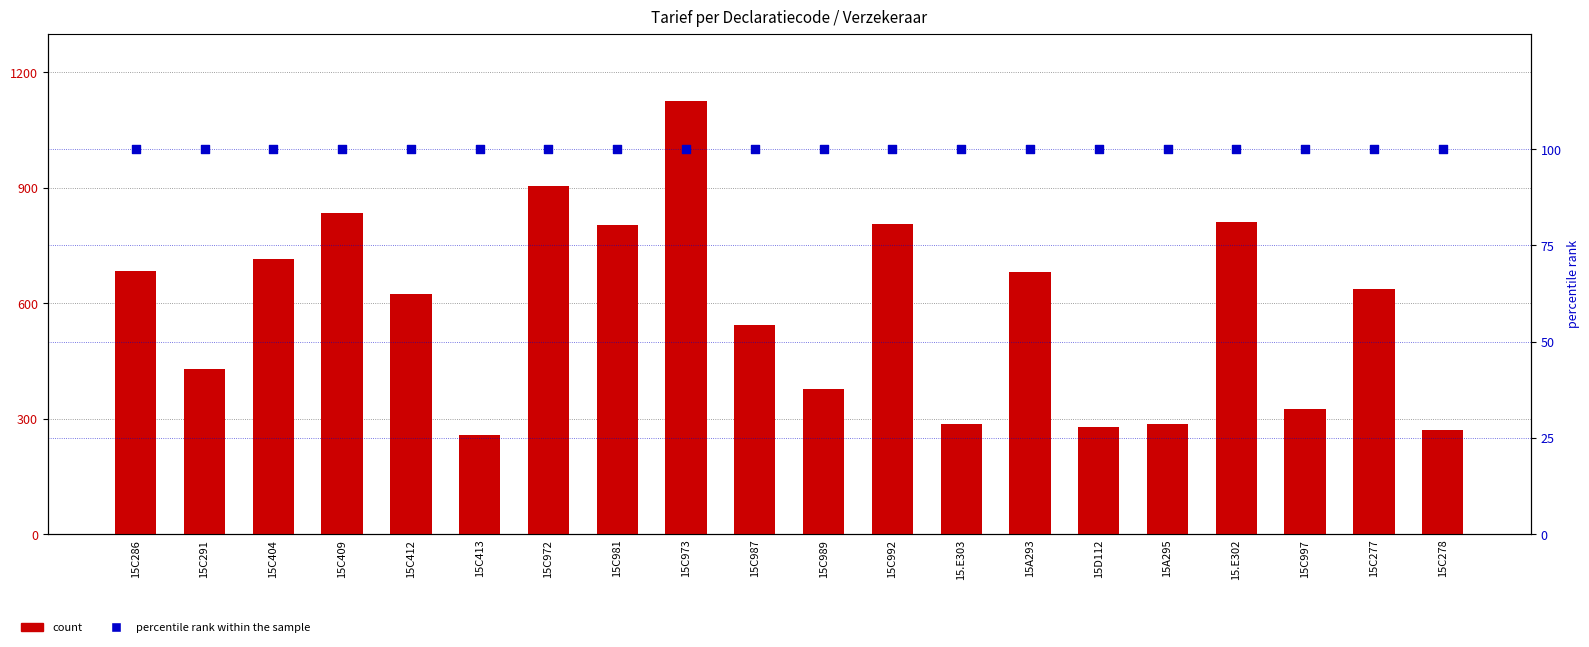

Which series reaches the maximum Y coordinate?

count